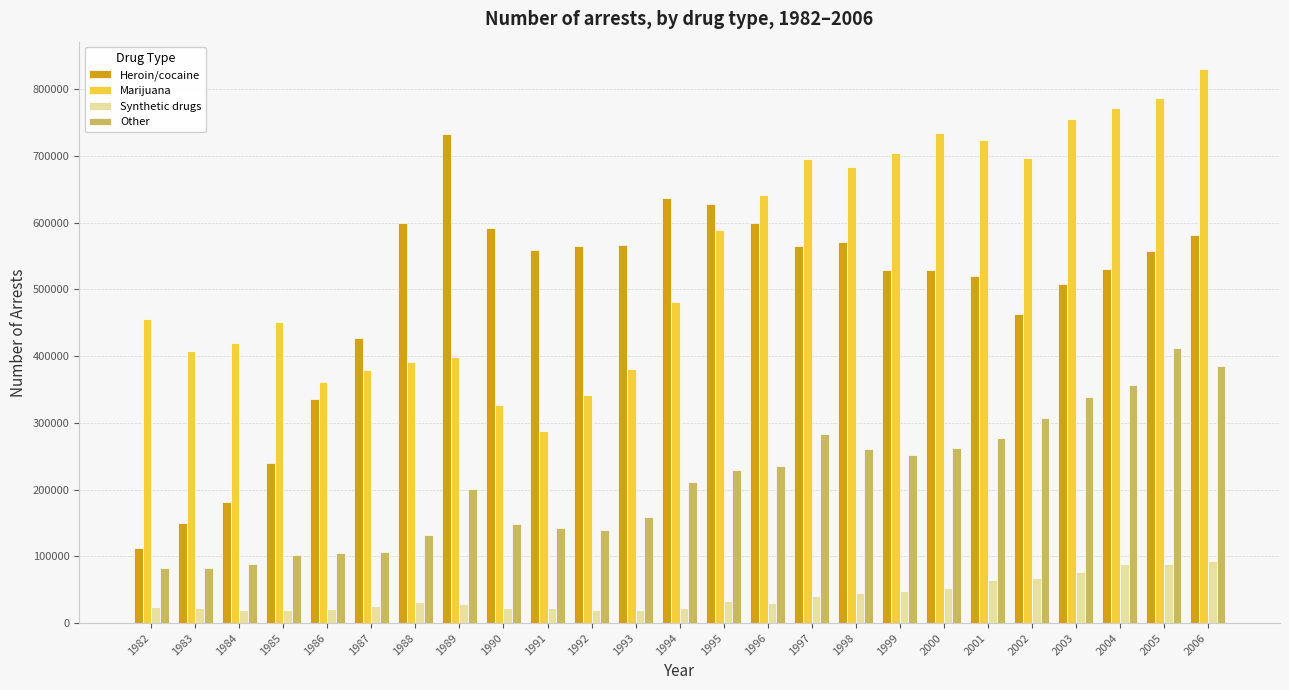

What is the lowest value of the Heroin/cocaine series?

112900